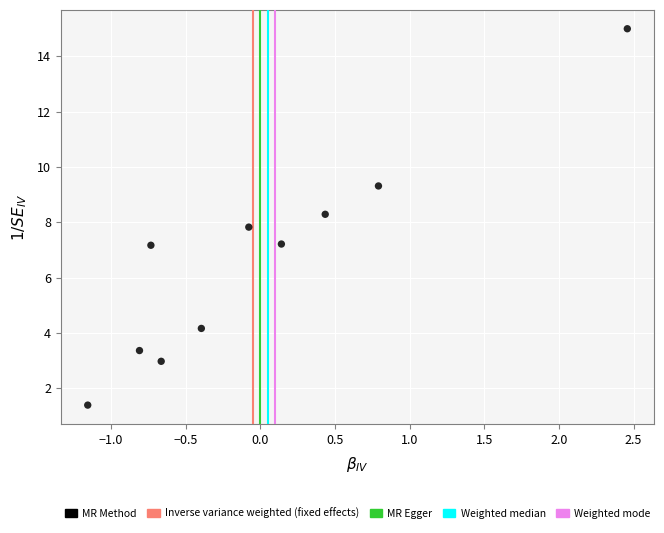

What is the average Y value?

6.7